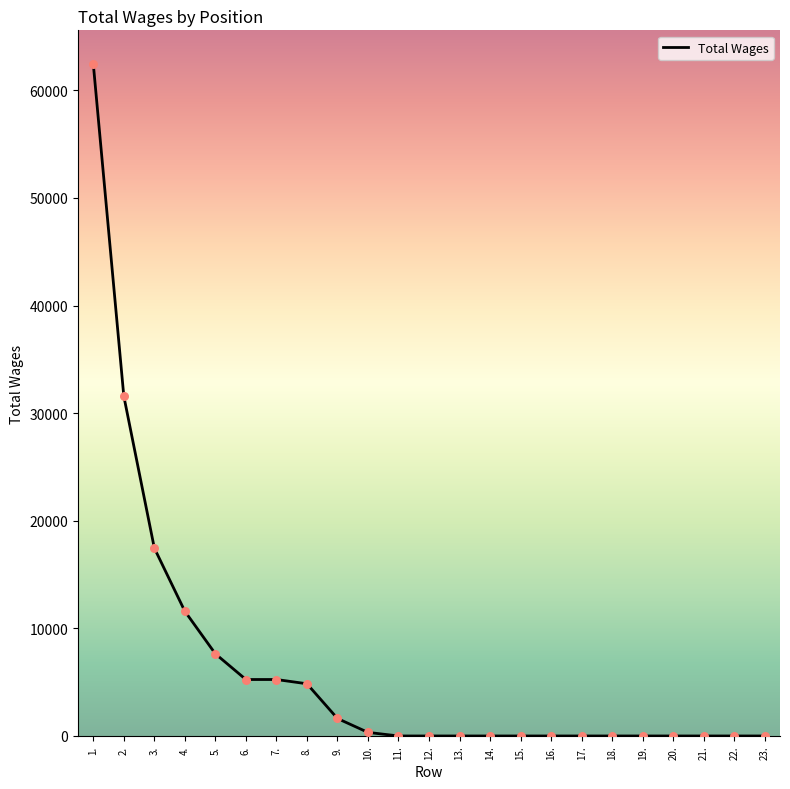

What is the change in value from 3. to 23.?

-17462